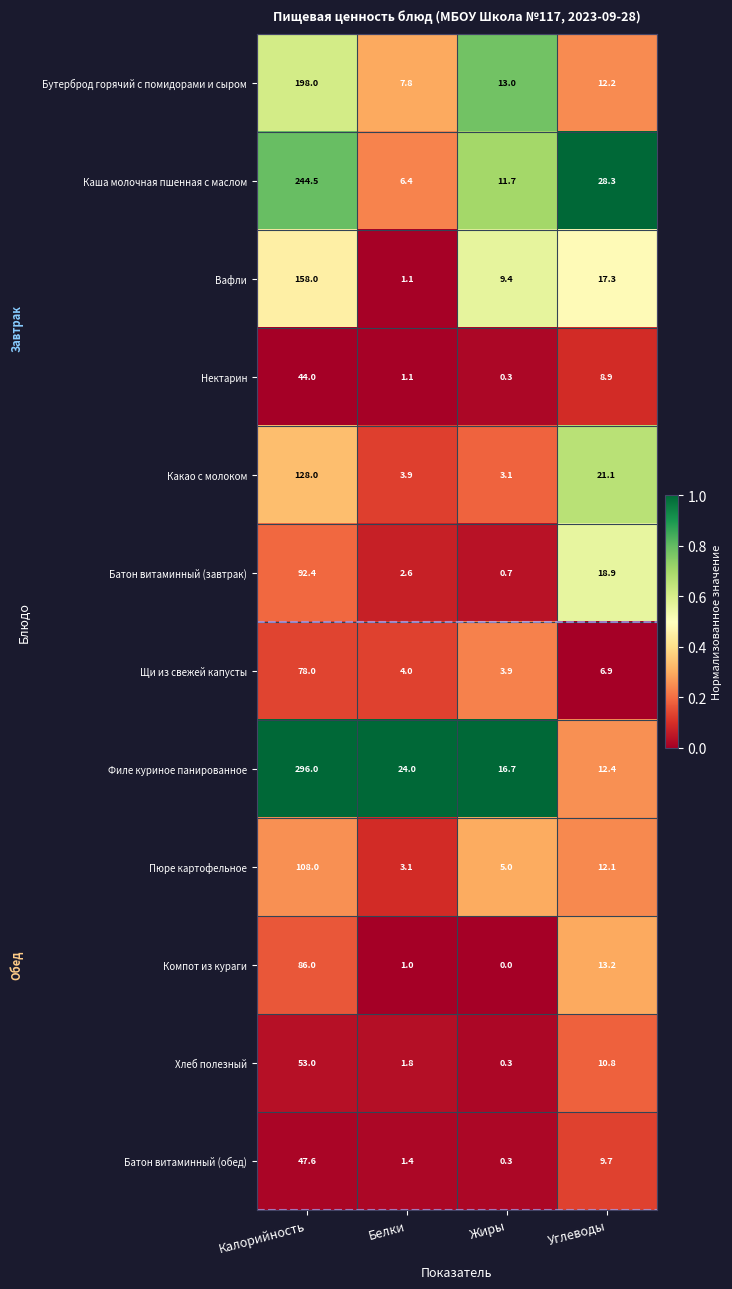

True or false: Батон витаминный (обед) has a value of 47.6 at Калорийность.

True